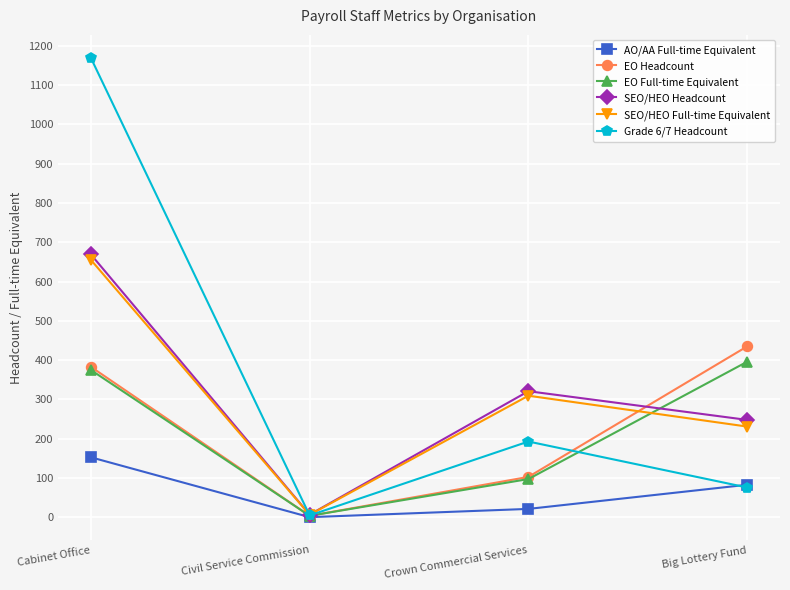

How many series are shown in this chart?

6